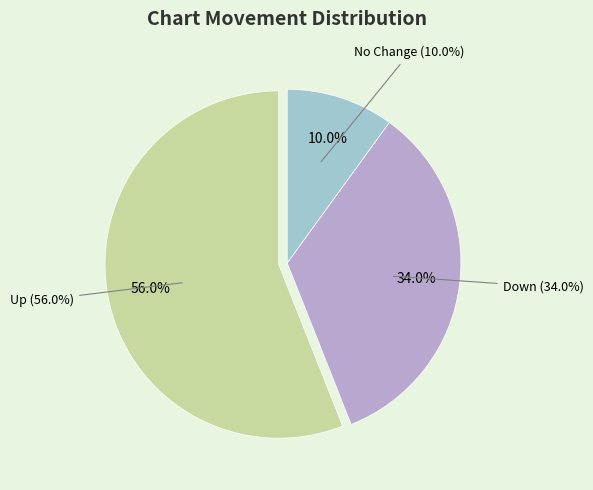

The up slice represents 56% of the pie. True or false?

True